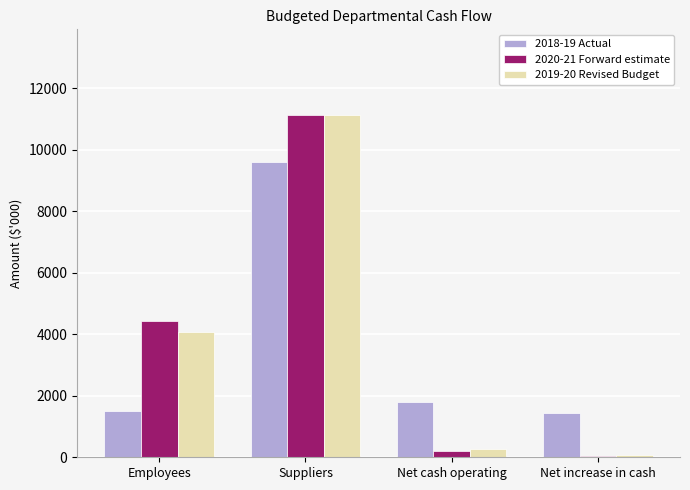

Are the bars grouped side by side (vs. stacked)?

Yes